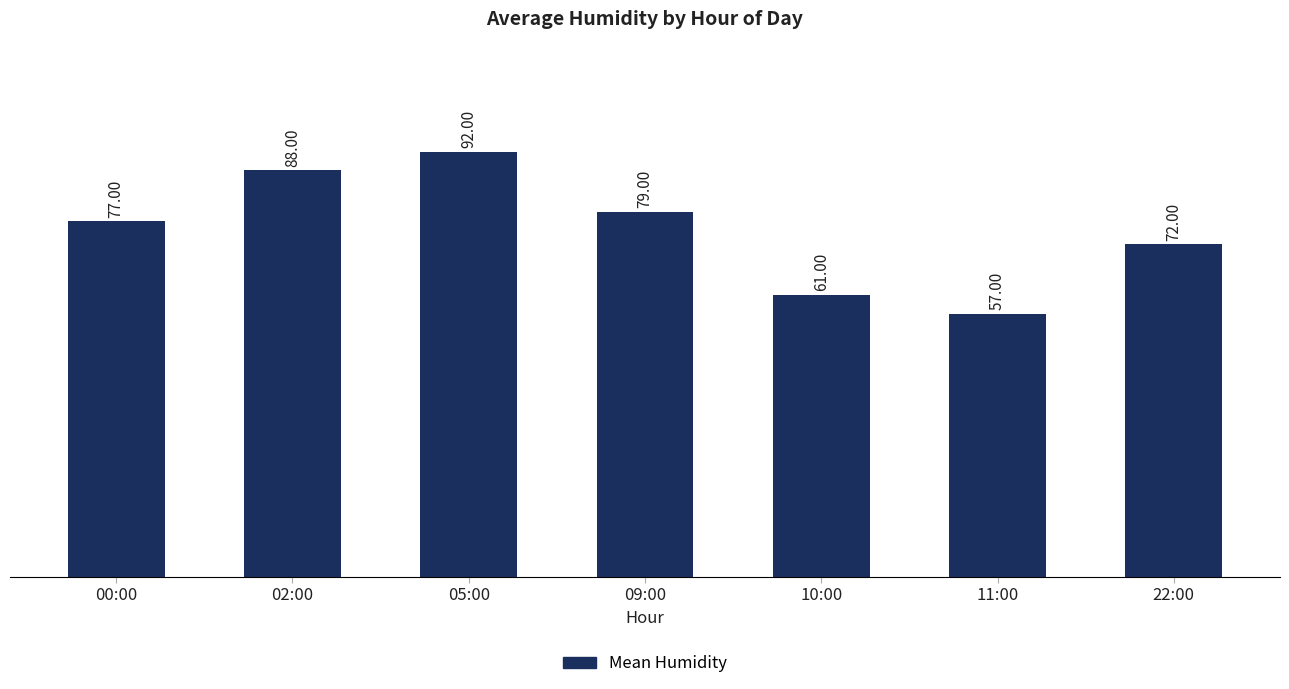

Reading left to right, what are all the values shown in this chart?

77	88	92	79	61	57	72